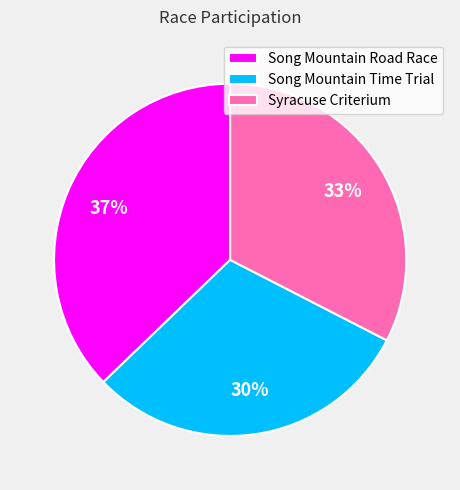

Rank the categories by value from highest to lowest.

Song Mountain Road Race, Syracuse Criterium, Song Mountain Time Trial